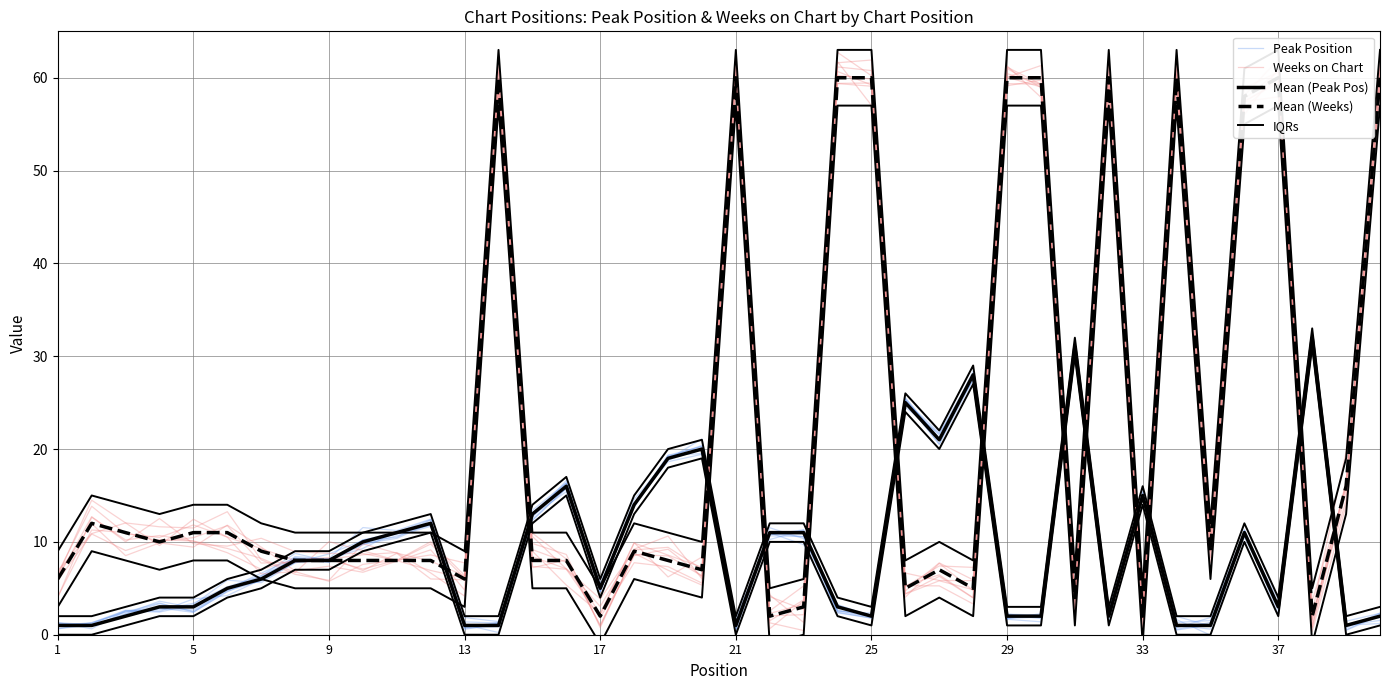

Is it true that Mean (Weeks) equals 4.4 at 26?

False